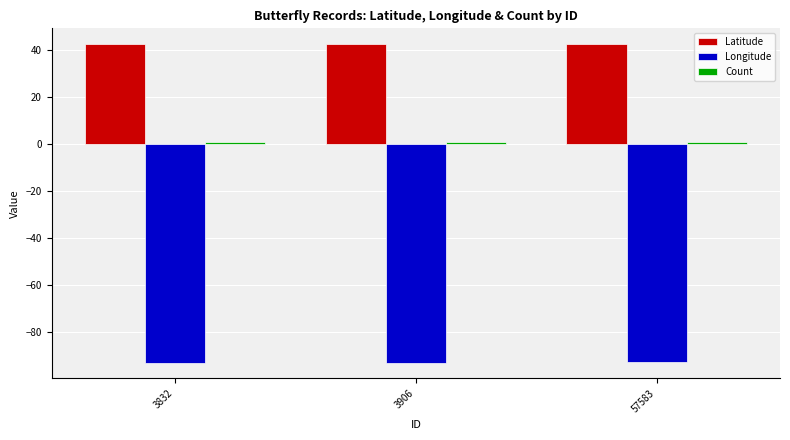

The value of Longitude at 3832 is -46.5. True or false?

False